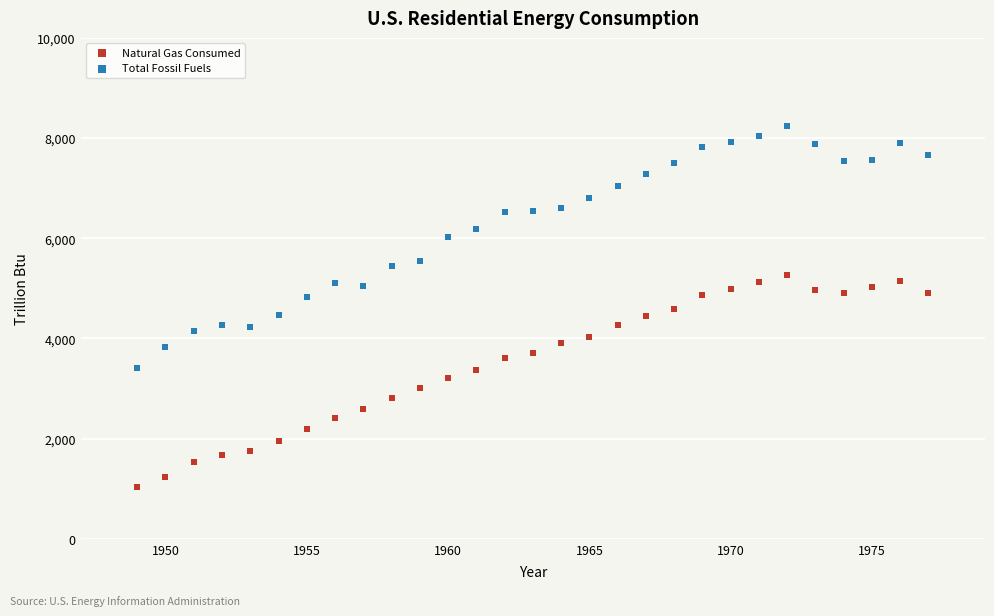

Across all data points, what is the range of Y values (max minus min)?

7221.1